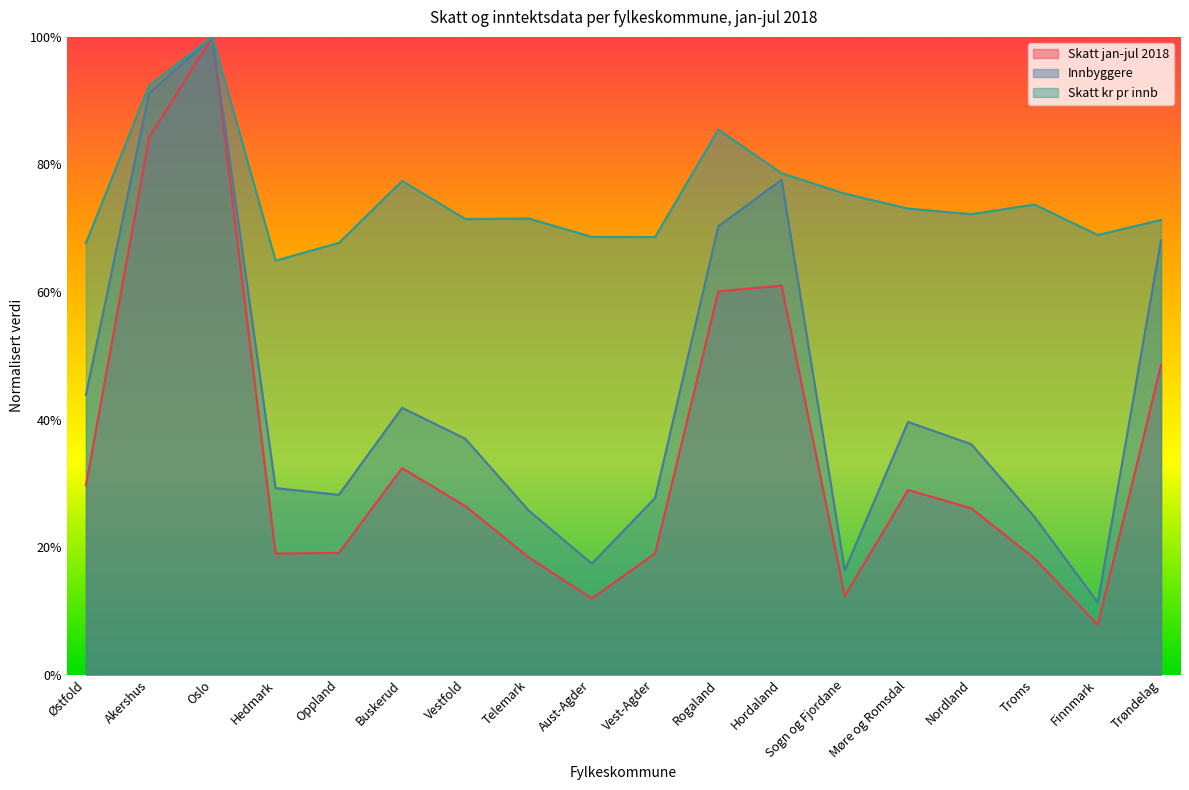

What is the difference between the maximum and minimum values in the Innbyggere series?

0.9